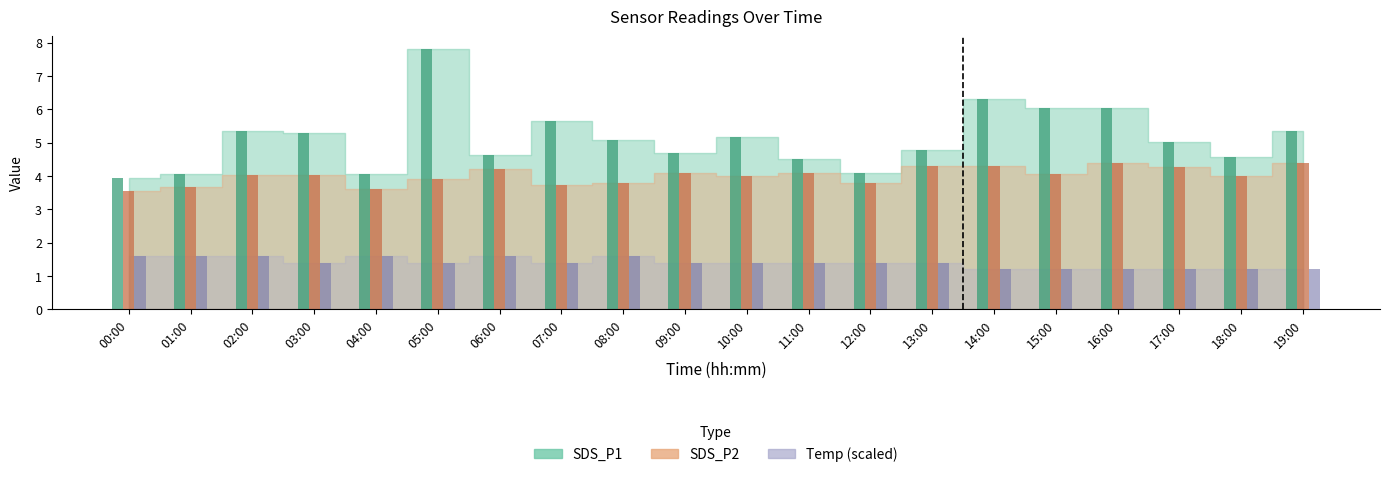

Which has a higher value, 06:00 or 17:00?

17:00